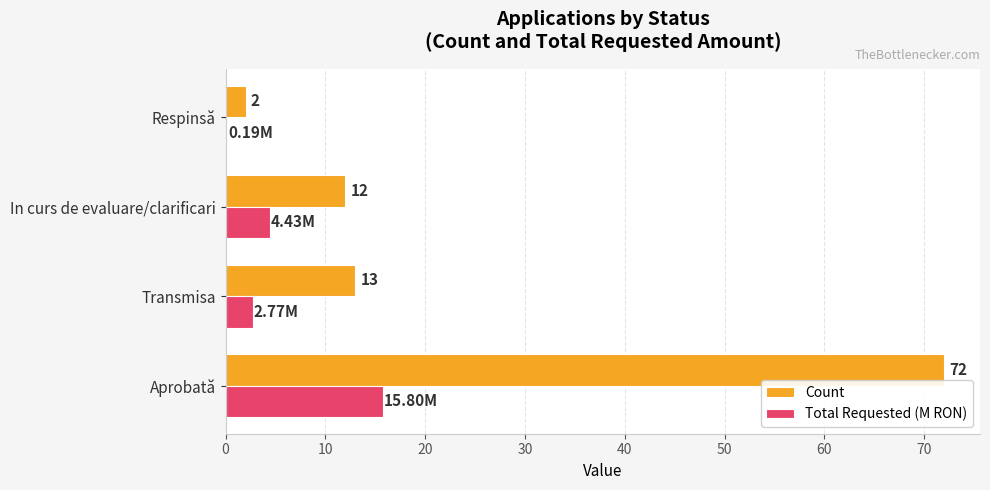

Which category has the highest value in the Count series?

Aprobată